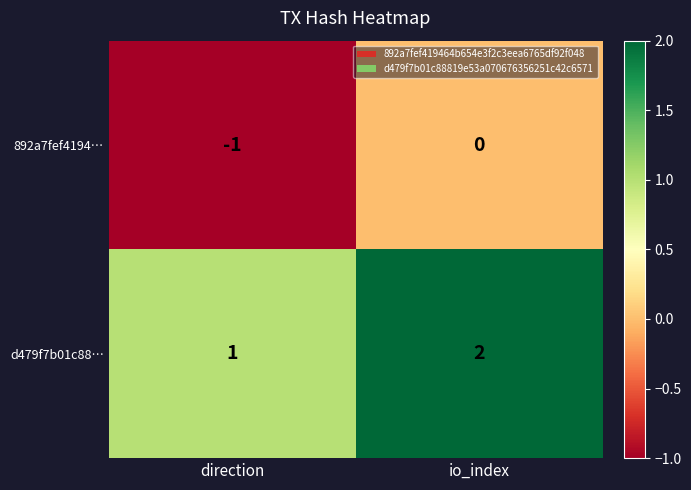

Count the number of data series in this chart.

2